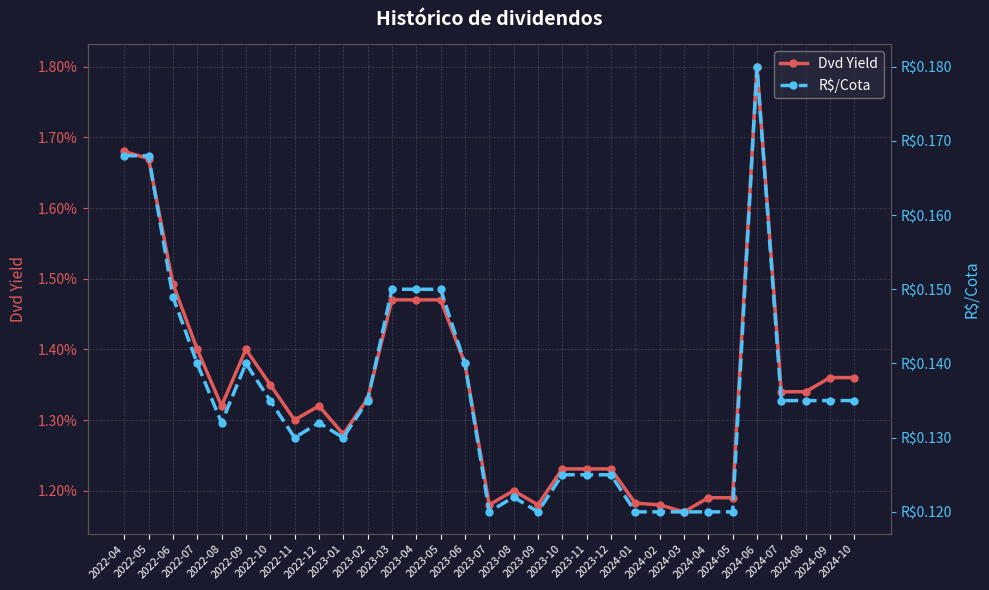

How many interior local peaks does the Dvd Yield series have?

4